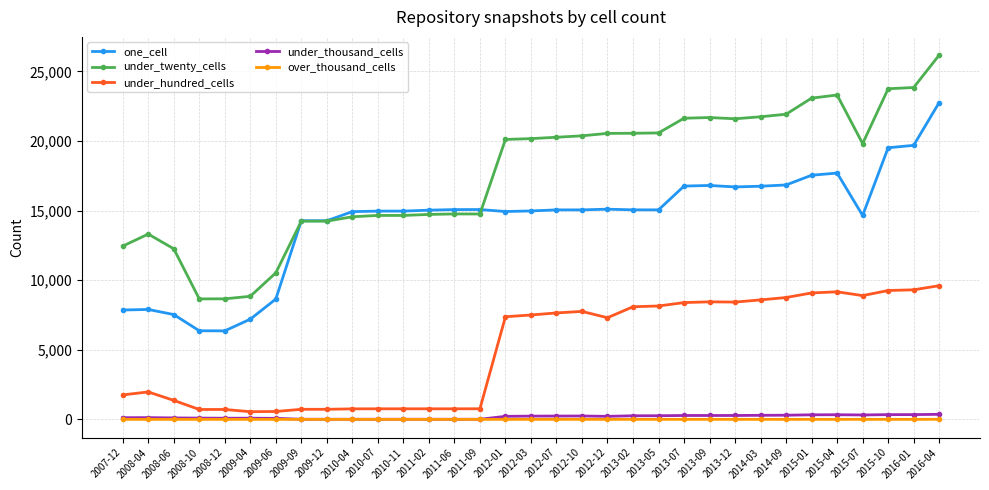

At which category does the chart reach its peak across all series?

2016-04